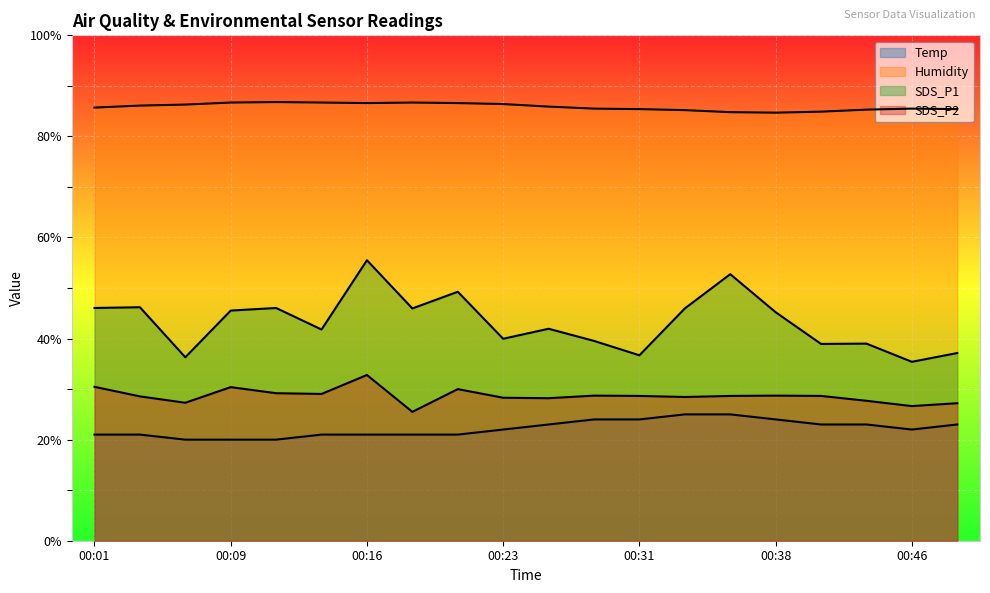

The value of SDS_P2 at 00:23 is 15.5. True or false?

False